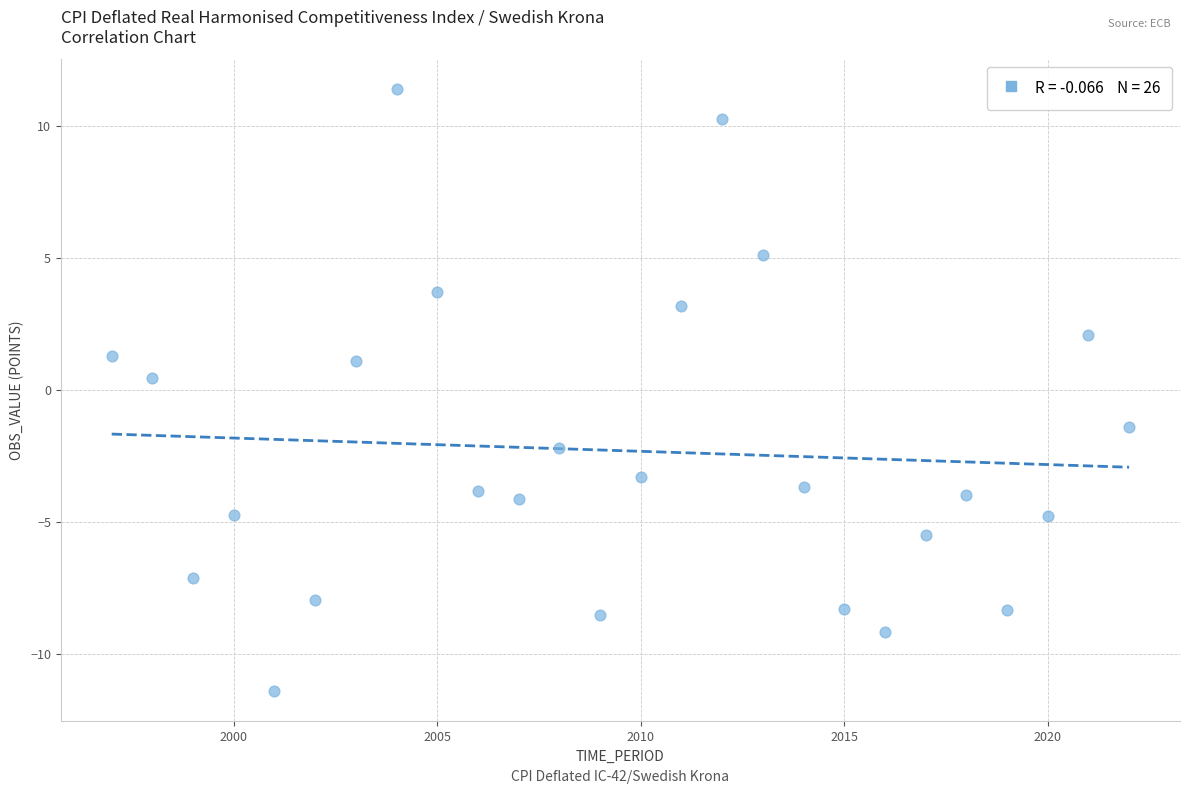

What is the range of Y values (max minus min)?

22.8